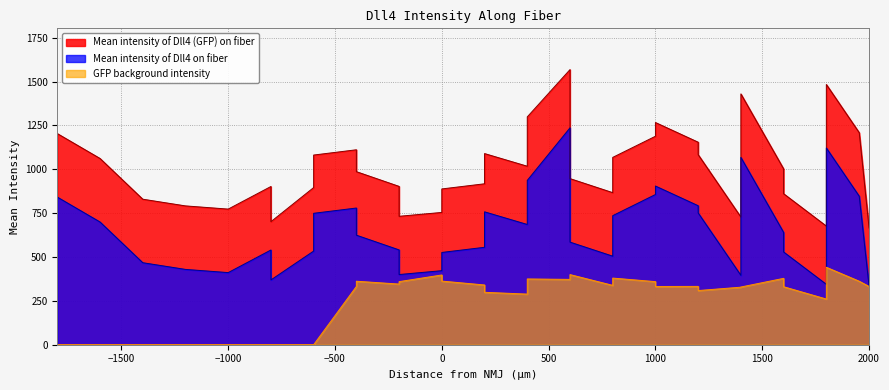

What is the approximate value of GFP background intensity at 1400?

328.0